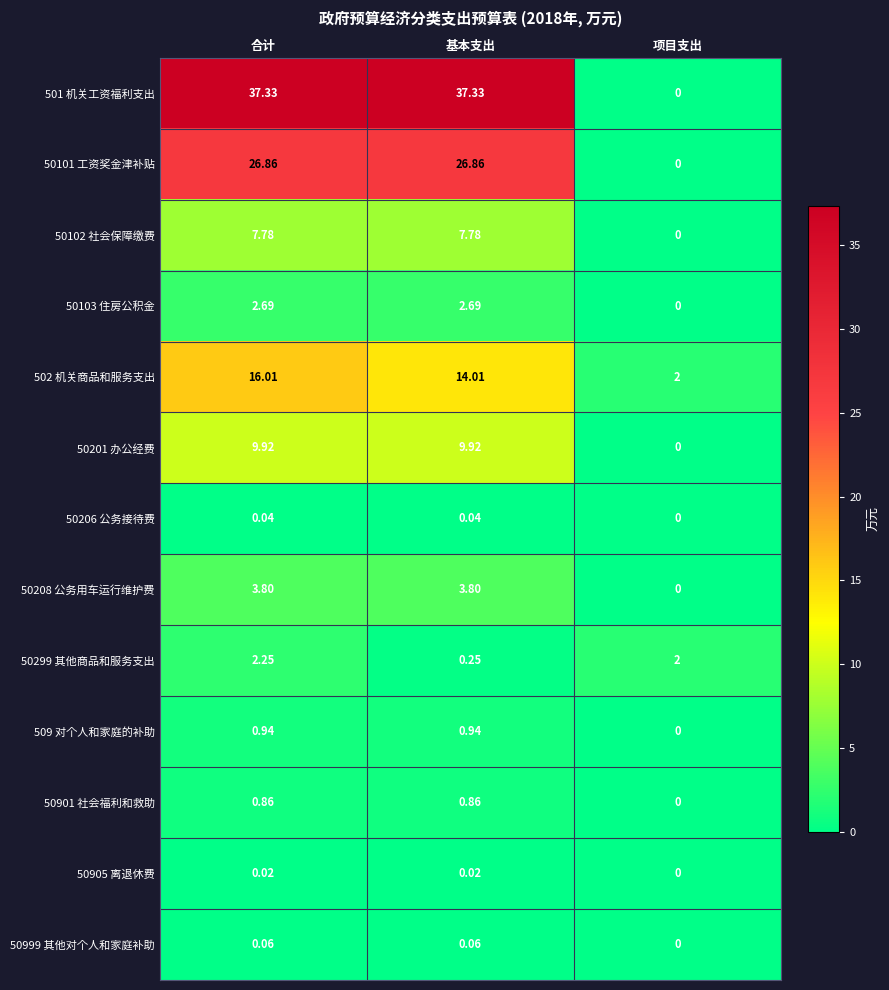

Count the number of categories in the chart.

3